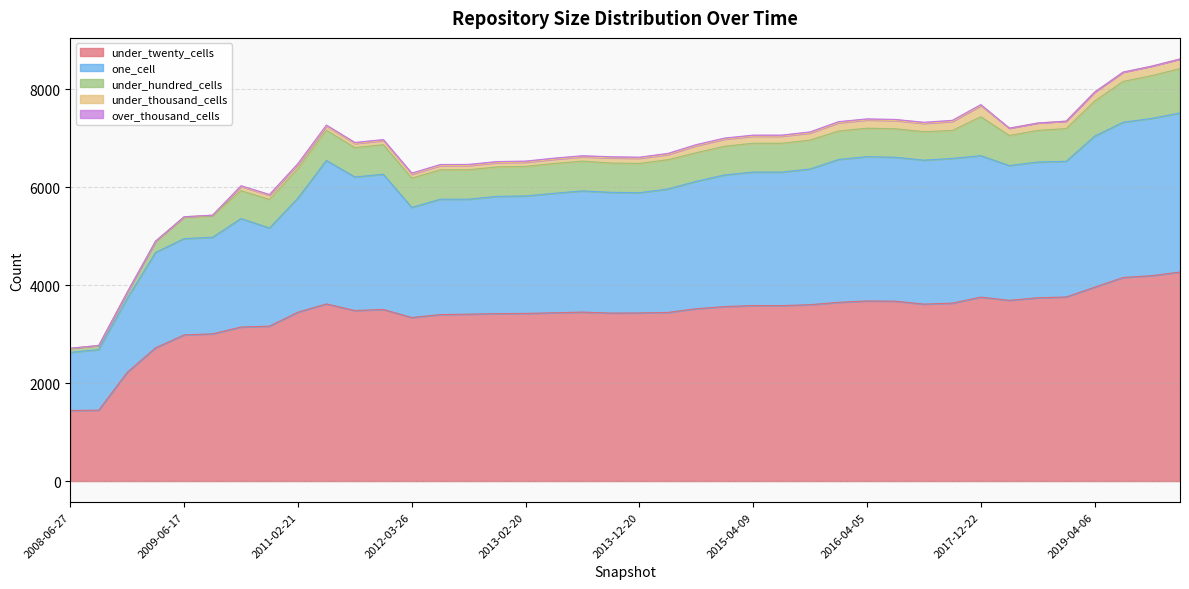

Rank the categories by under_hundred_cells value from lowest to highest.

2008-06-27, 2008-10-10, 2008-12-17, 2009-04-06, 2009-06-17, 2009-12-16, 2016-12-27, 2010-07-26, 2016-01-04, 2016-10-07, 2016-07-04, 2016-04-05, 2010-11-17, 2014-09-08, 2015-01-19, 2015-07-03, 2015-04-09, 2015-10-01, 2013-12-20, 2014-03-28, 2013-09-10, 2012-03-26, 2012-07-13, 2011-09-05, 2012-10-31, 2012-12-11, 2013-02-20, 2011-02-21, 2012-01-18, 2013-05-21, 2013-07-09, 2018-04-09, 2011-06-10, 2018-07-11, 2018-09-28, 2019-04-06, 2017-12-22, 2019-10-09, 2020-01-01, 2020-04-01